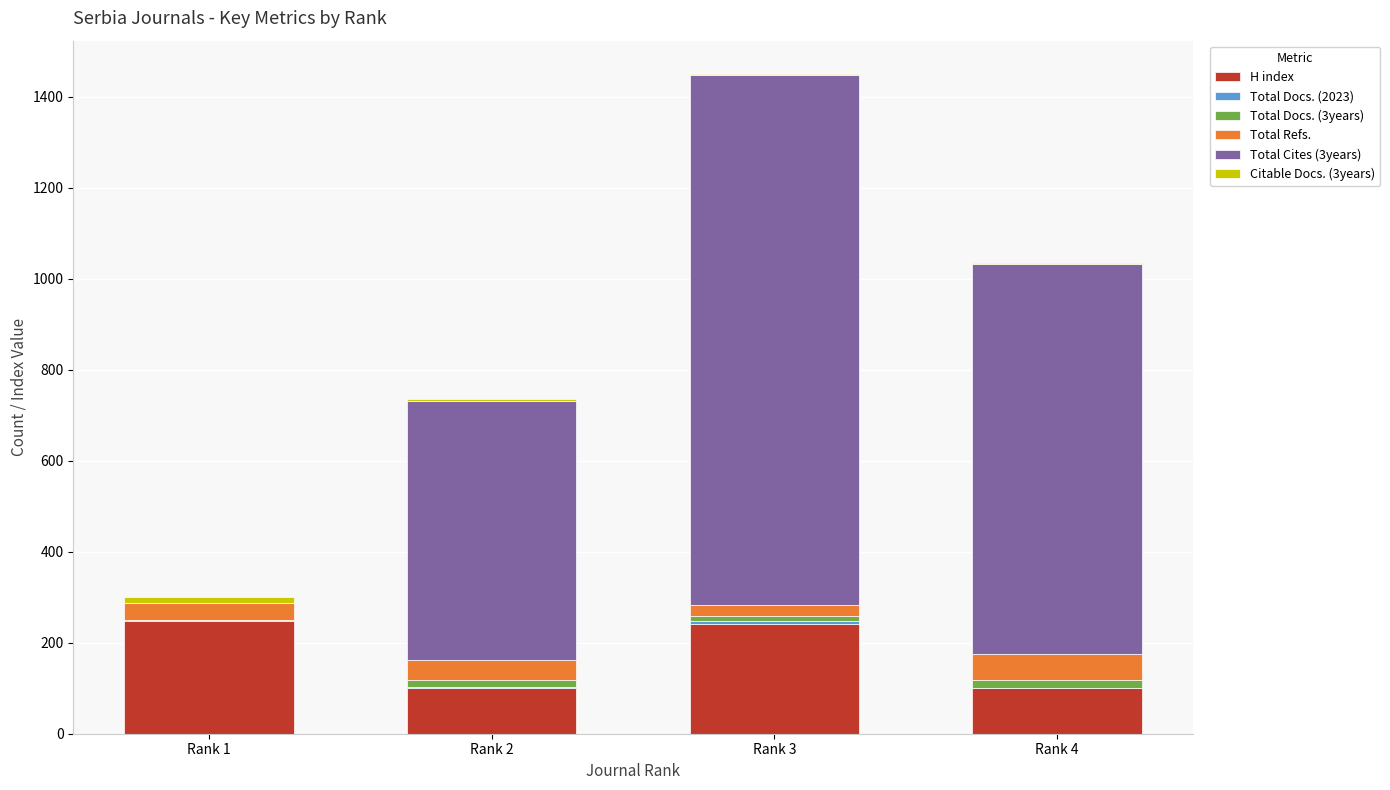

What is the sum of all H index values?

690